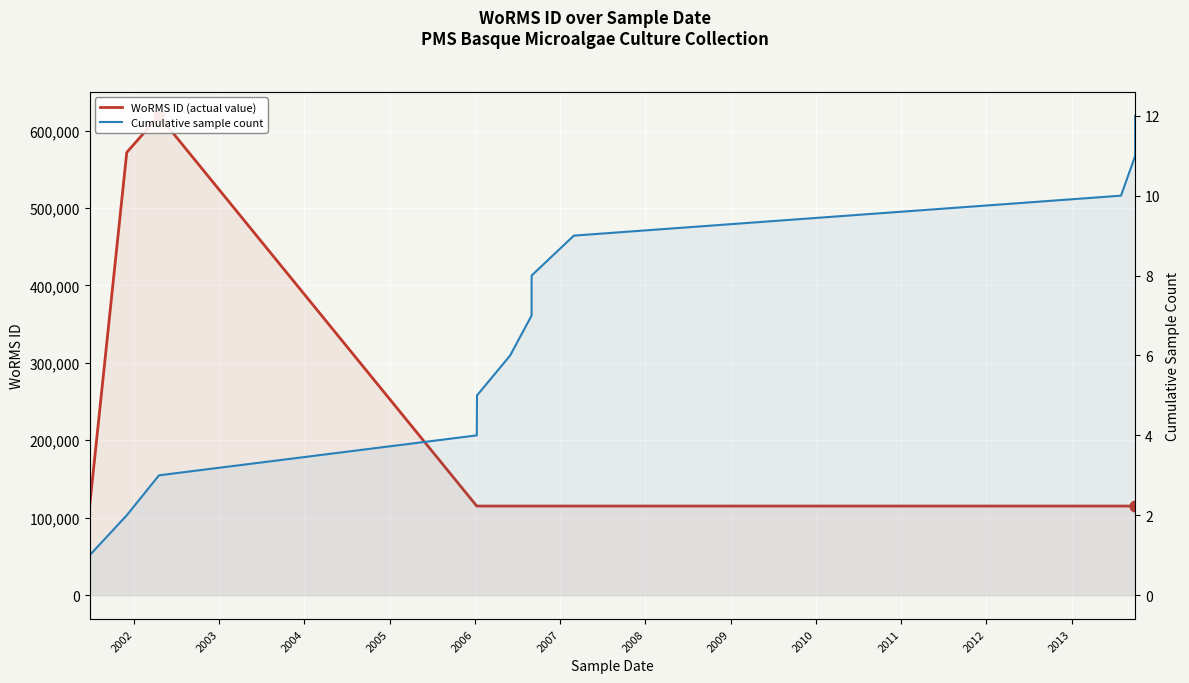

What are all the series names shown in the legend?

WoRMS ID (actual value), Cumulative sample count